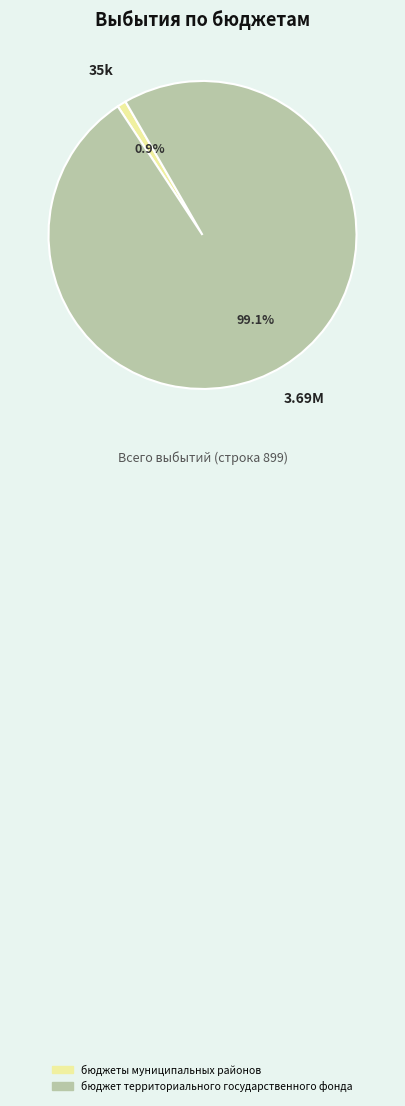

Rank the categories by value from highest to lowest.

бюджет территориального государственного фонда, бюджеты муниципальных районов